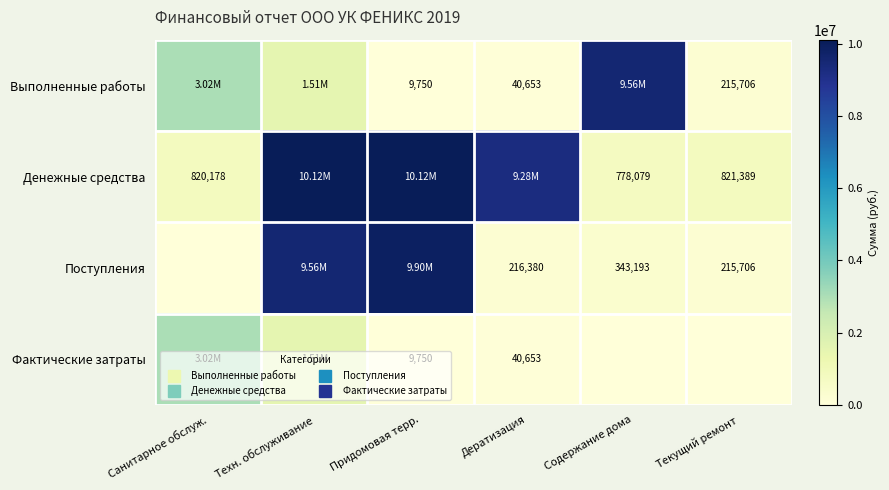

What is the sum of the Выполненные работы values at Санитарное обслуж. and Придомовая терр.?

3032095.2